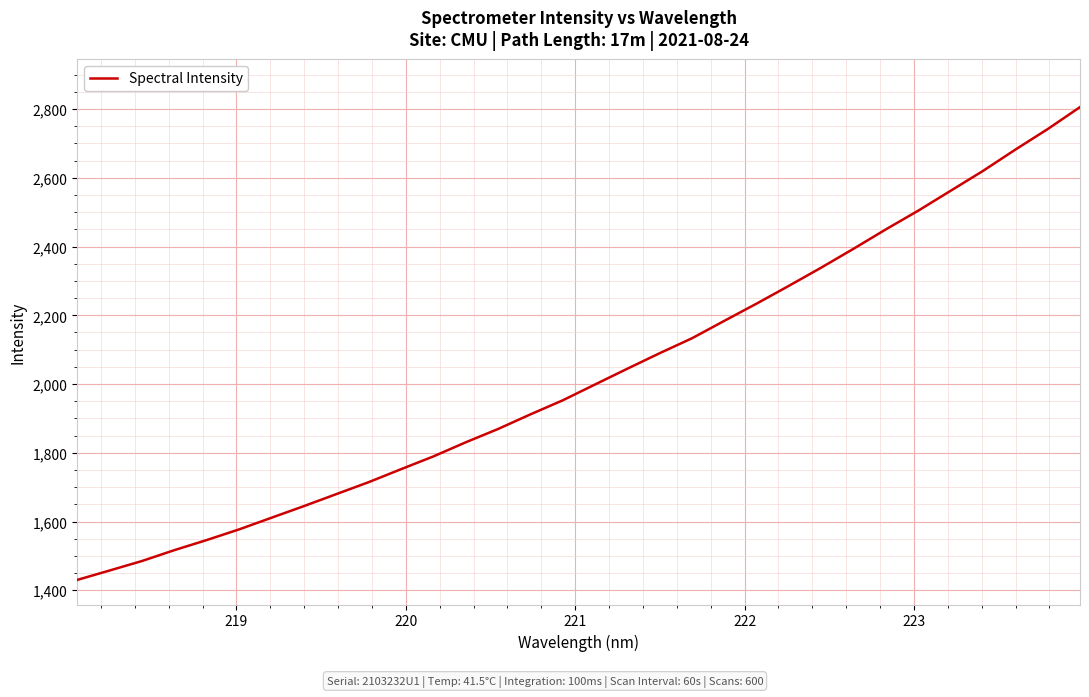

What is the maximum value shown in the chart?

2805.8